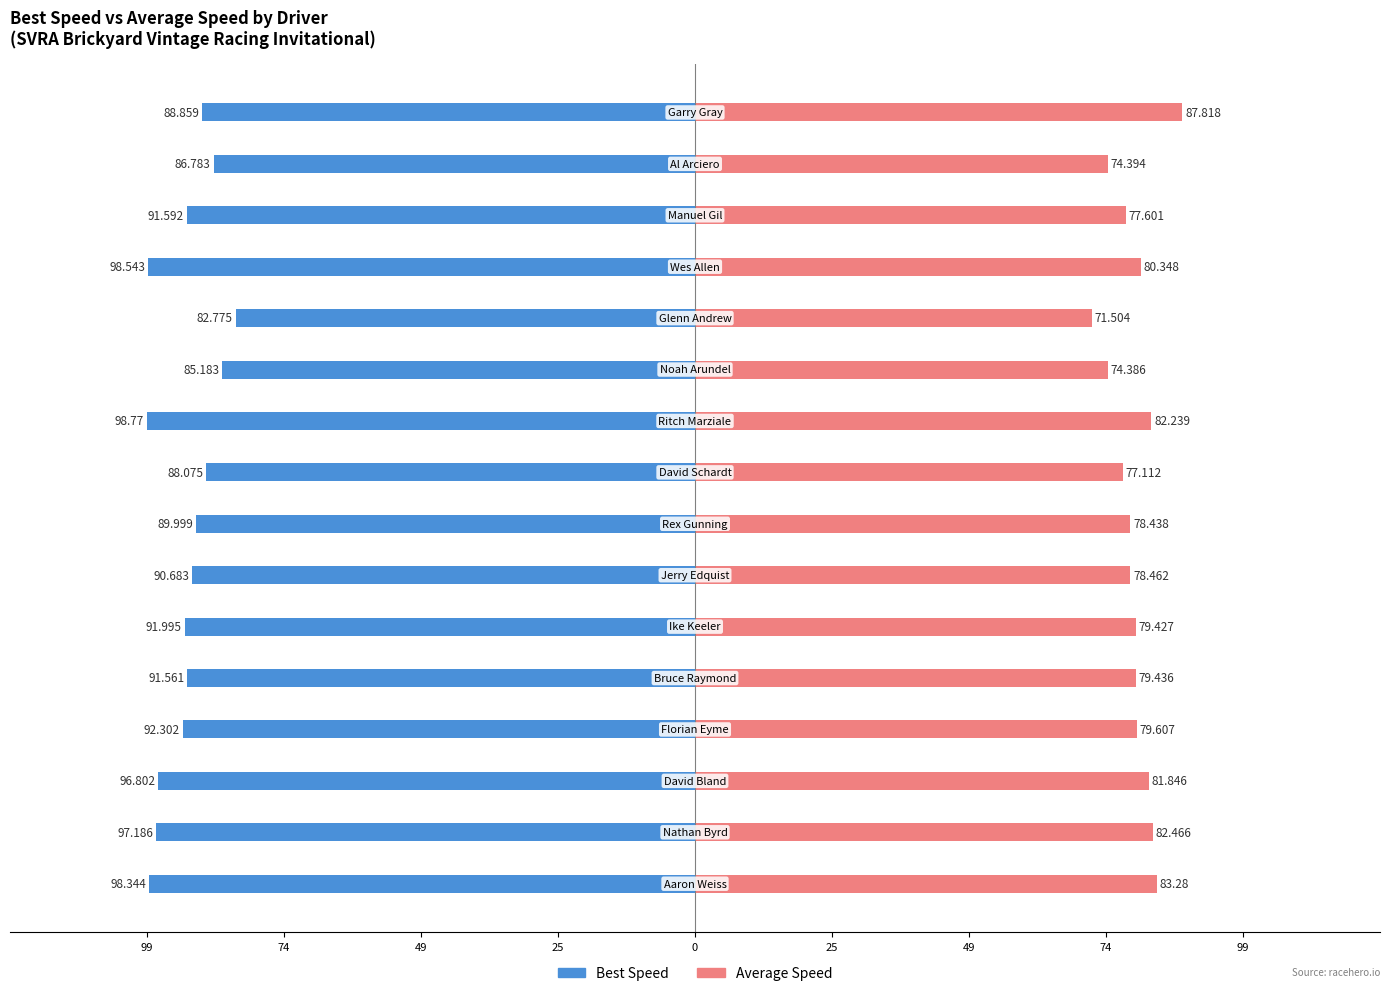

How many bars are there in total?

32